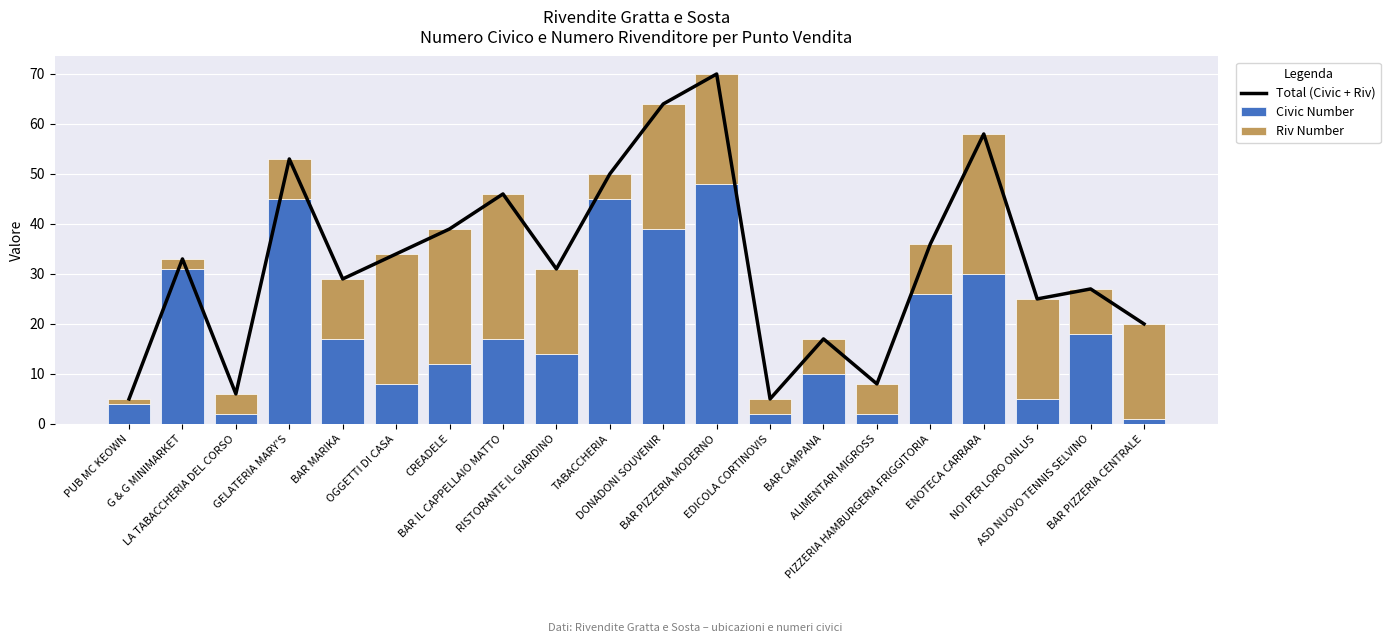

Which series has the largest range (max minus min)?

Total (Civic + Riv)